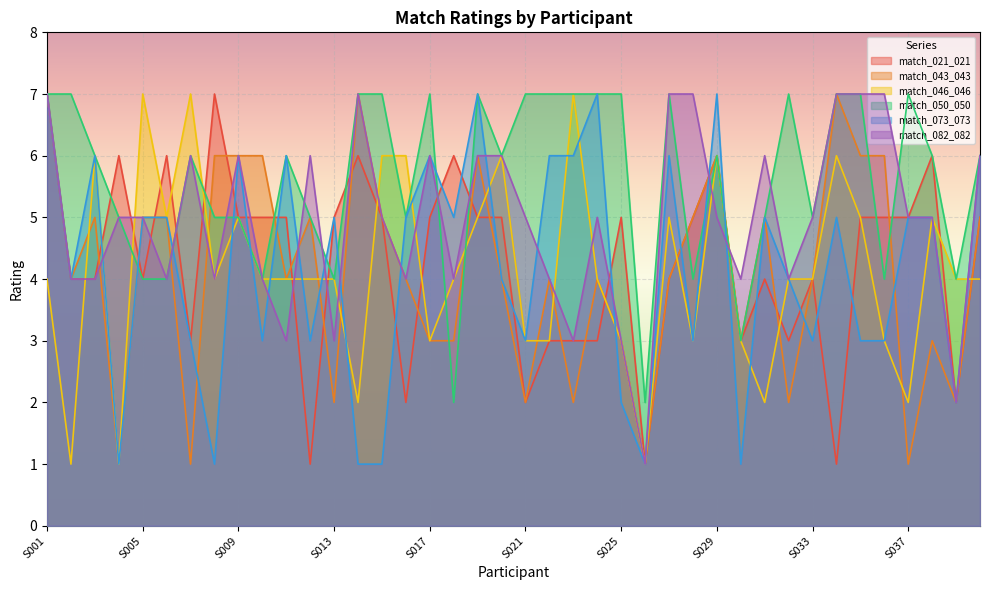

Where do match_082_082 and match_050_050 first cross each other?

S008 and S009